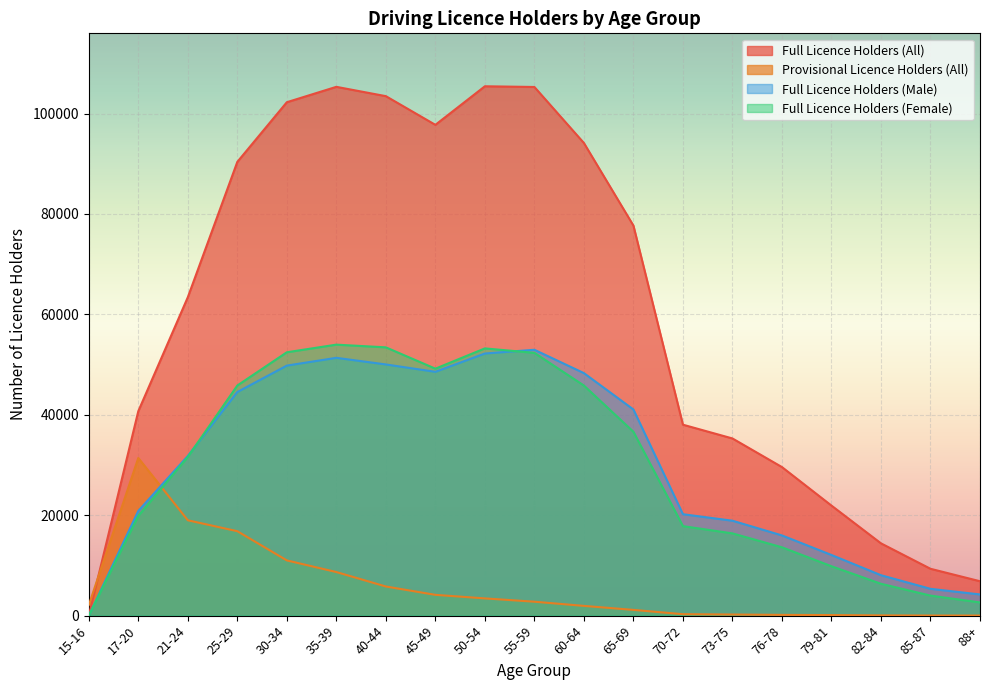

How many intersections are there between Full Licence Holders (Male) and Full Licence Holders (Female)?

2